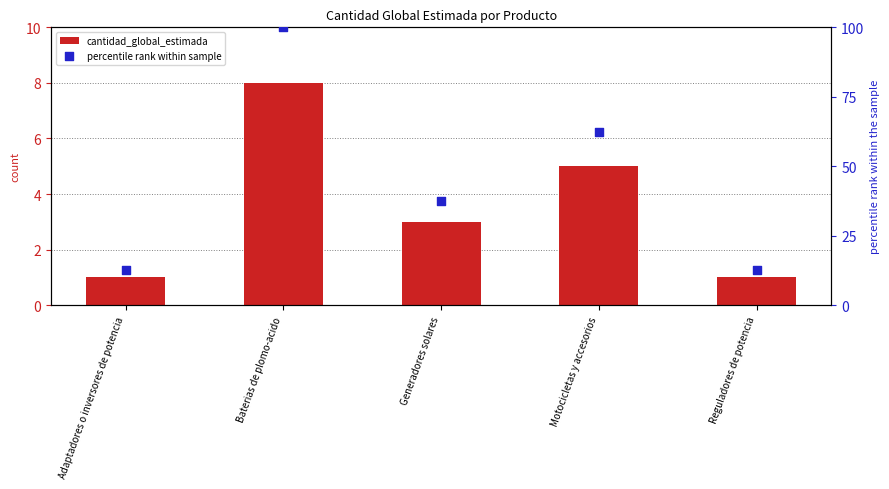

At which category is the sum across all series the highest?

Baterias de plomo-acido